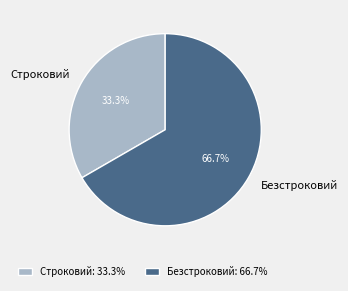

What portion of the pie excludes Строковий?

66.7%